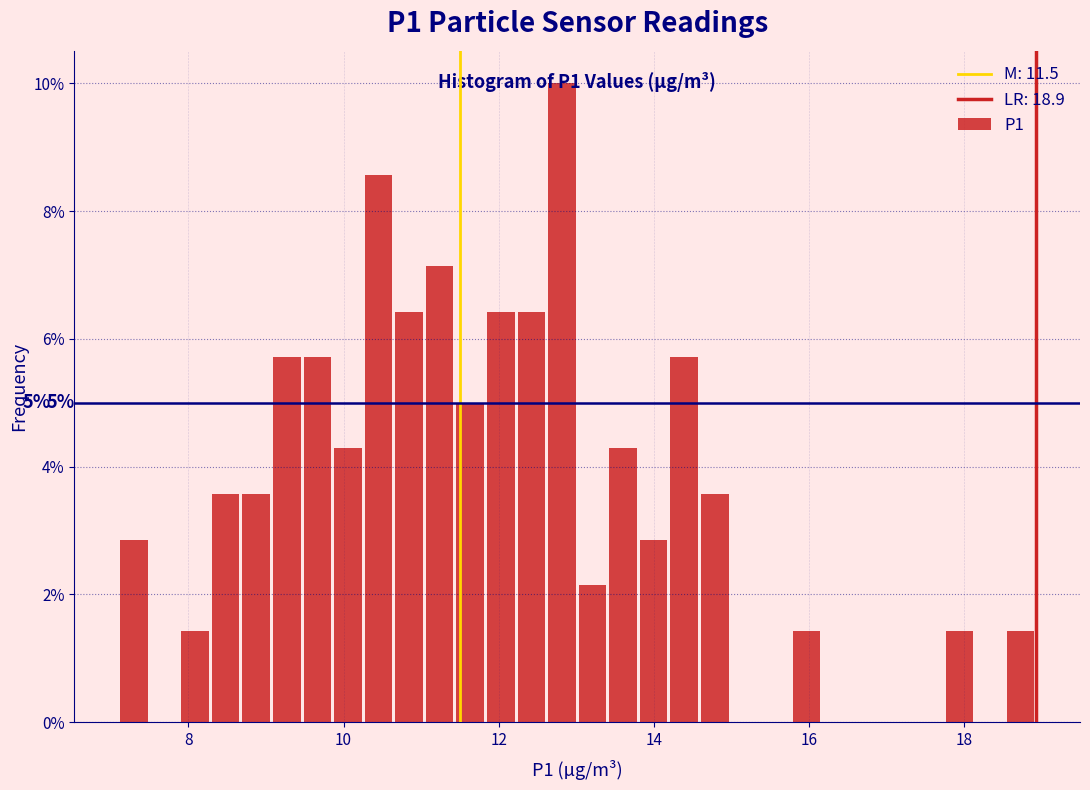

Read against the x-axis, roughly where is the centre of the tallest bar?

12.8